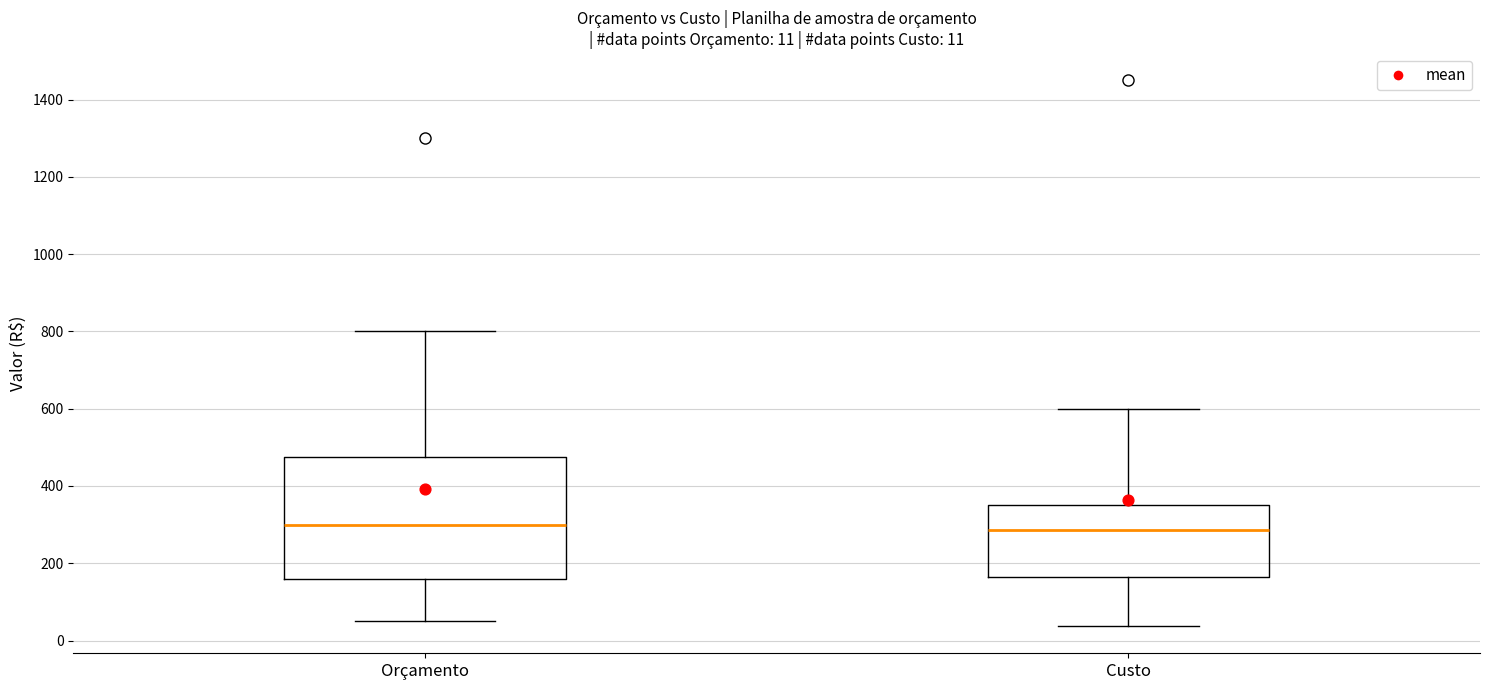

Which box is the tallest, from its lower edge to its upper edge?

Orçamento